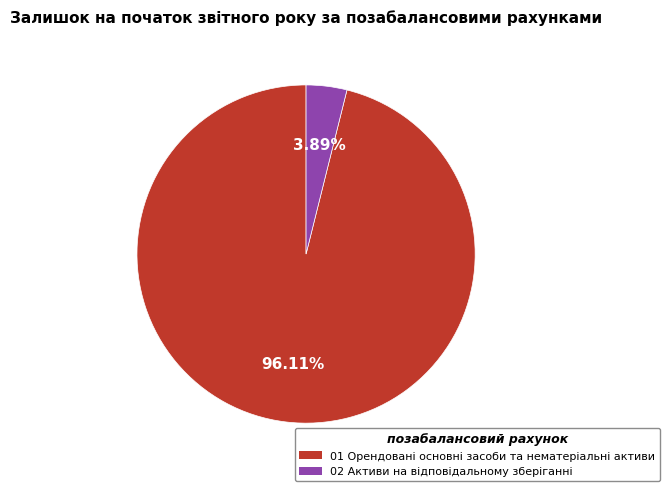

To the nearest percent, what portion does 01 Орендовані основні засоби та нематеріальні активи represent?

96%